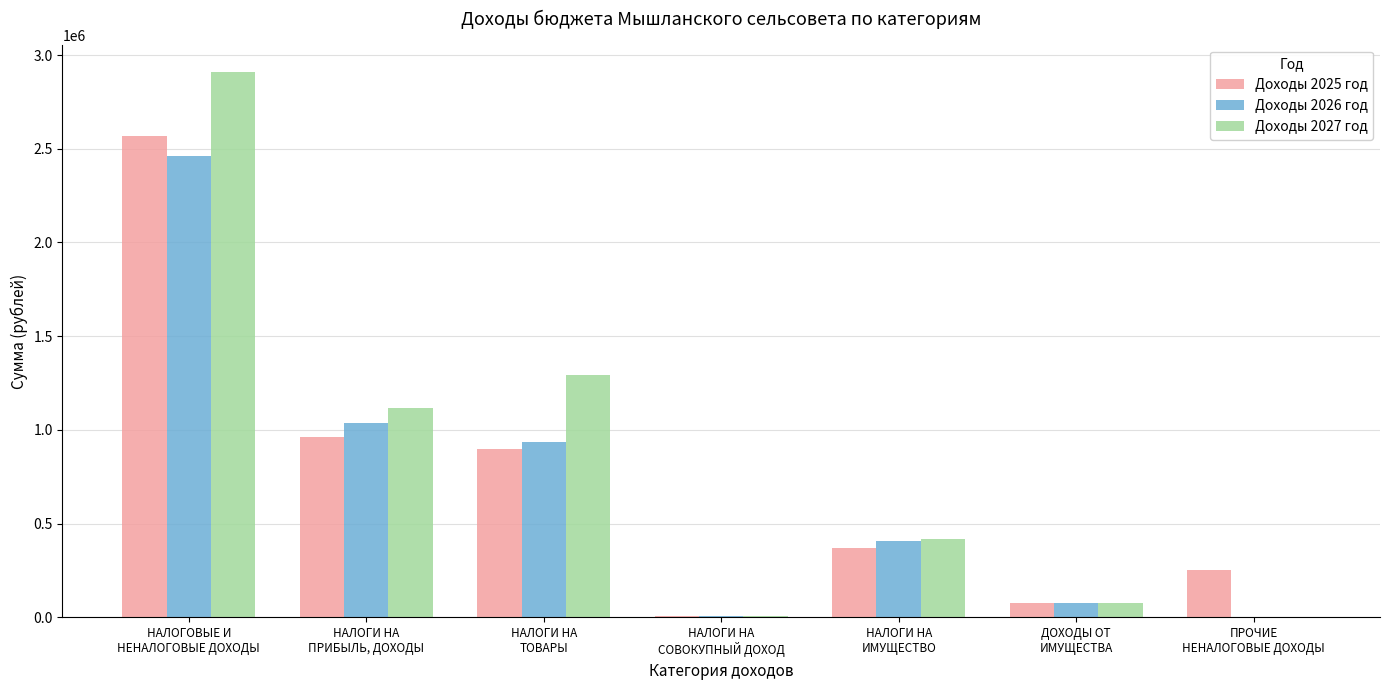

What is the greatest value displayed?

2909700